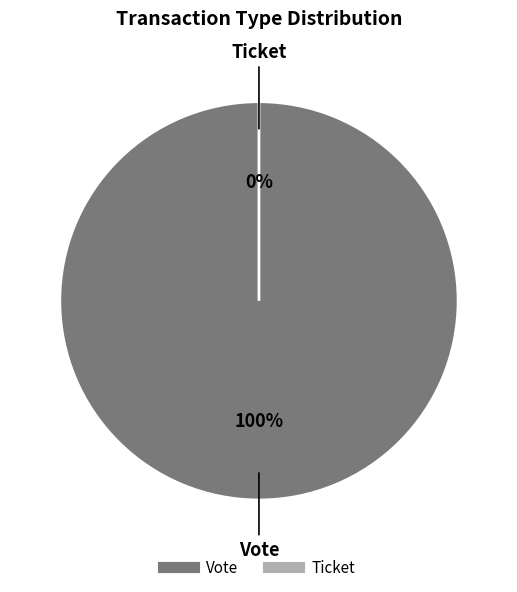

To the nearest percent, what is the combined percentage of Ticket and Vote?

100%